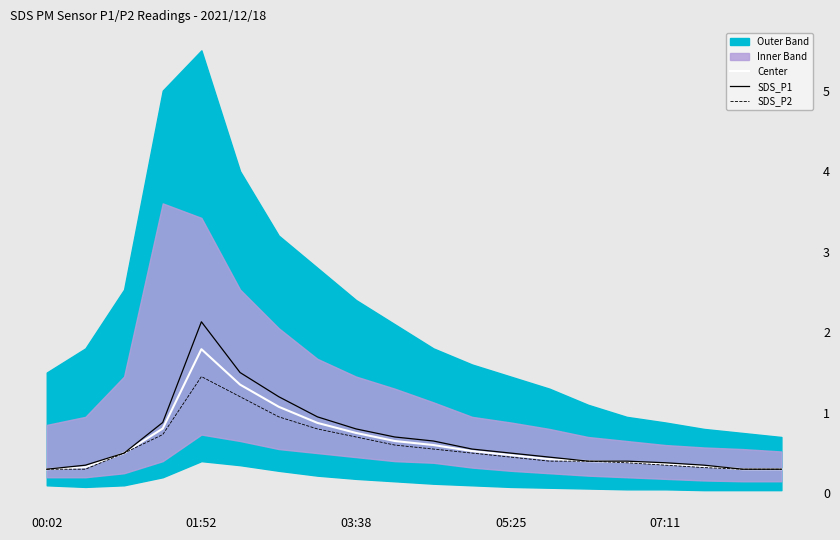

True or false: SDS_P1 and Center intersect in this chart.

False